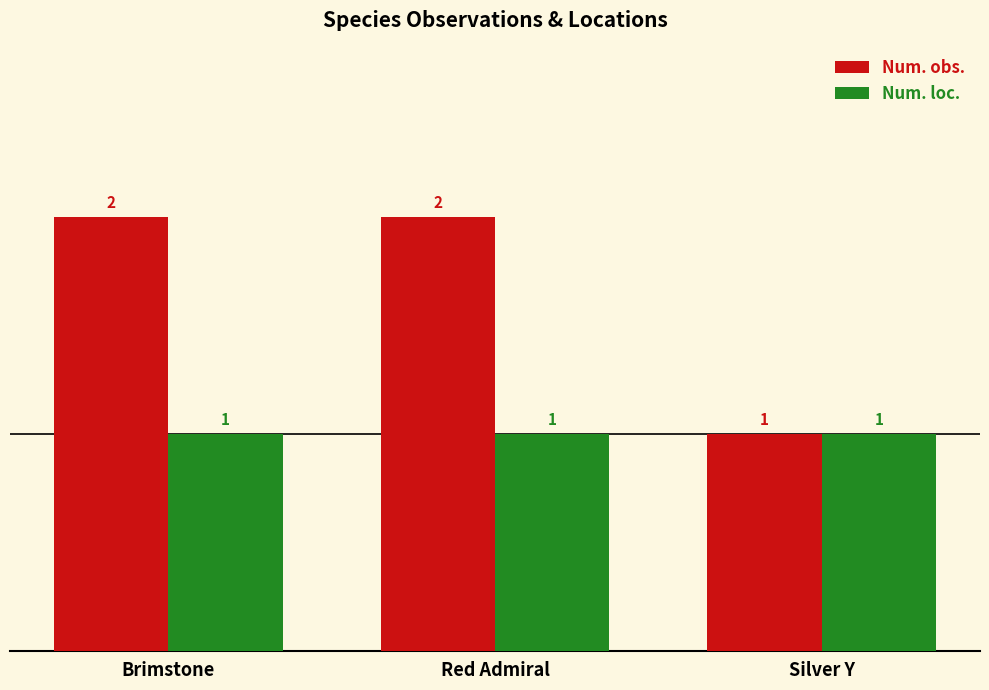

The Num. loc. series shows 0 at Silver Y. True or false?

False